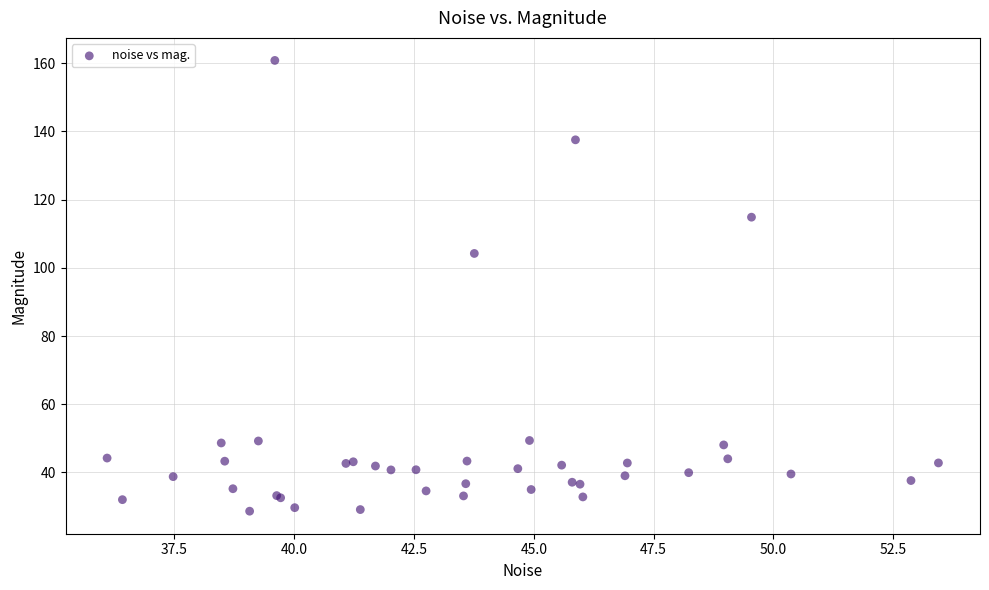

What Y value in the scatter plot is closest to 94?

104.2